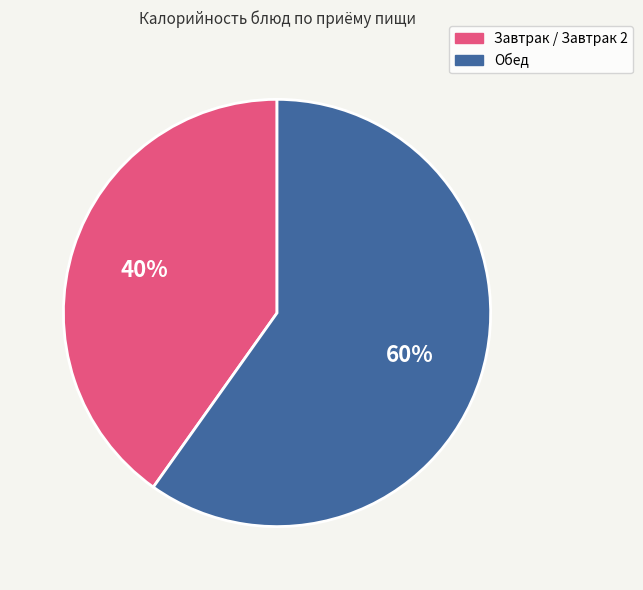

Is it true that Завтрак / Завтрак 2 is 28% of the pie?

False